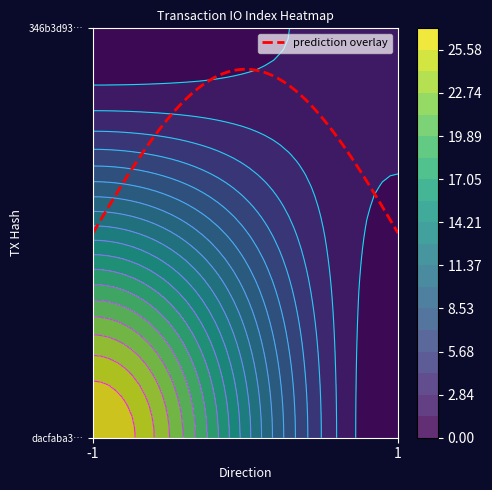

Is it true that dacfaba3c26fab4eba7783ac37090dd7b1438ed equals 27 at io_index?

True